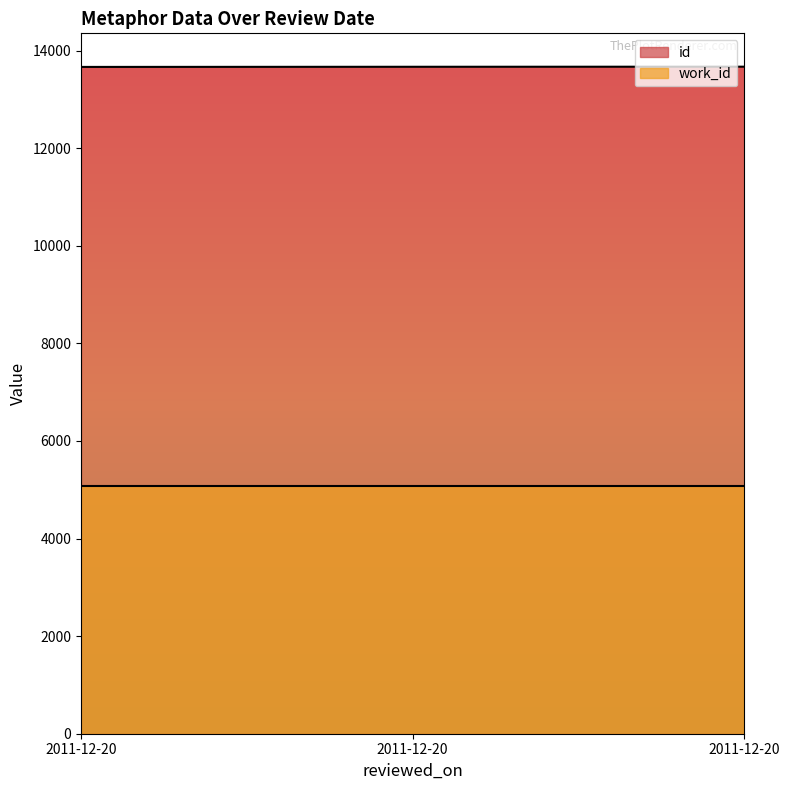

What is the sum of all values?

41000